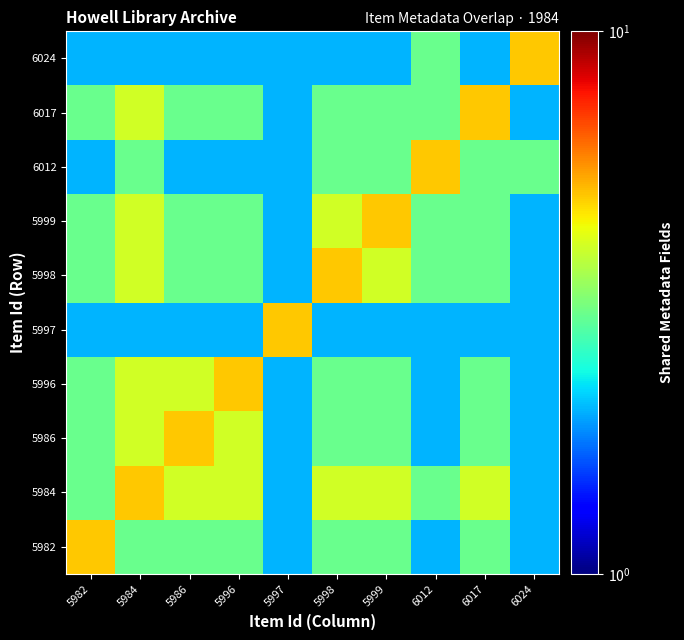

Reading right to left, extract all data points from this chart.

5982: 6024=2	6017=3	6012=2	5999=3	5998=3	5997=2	5996=3	5986=3	5984=3	5982=5
5984: 6024=2	6017=4	6012=3	5999=4	5998=4	5997=2	5996=4	5986=4	5984=5	5982=3
5986: 6024=2	6017=3	6012=2	5999=3	5998=3	5997=2	5996=4	5986=5	5984=4	5982=3
5996: 6024=2	6017=3	6012=2	5999=3	5998=3	5997=2	5996=5	5986=4	5984=4	5982=3
5997: 6024=2	6017=2	6012=2	5999=2	5998=2	5997=5	5996=2	5986=2	5984=2	5982=2
5998: 6024=2	6017=3	6012=3	5999=4	5998=5	5997=2	5996=3	5986=3	5984=4	5982=3
5999: 6024=2	6017=3	6012=3	5999=5	5998=4	5997=2	5996=3	5986=3	5984=4	5982=3
6012: 6024=3	6017=3	6012=5	5999=3	5998=3	5997=2	5996=2	5986=2	5984=3	5982=2
6017: 6024=2	6017=5	6012=3	5999=3	5998=3	5997=2	5996=3	5986=3	5984=4	5982=3
6024: 6024=5	6017=2	6012=3	5999=2	5998=2	5997=2	5996=2	5986=2	5984=2	5982=2